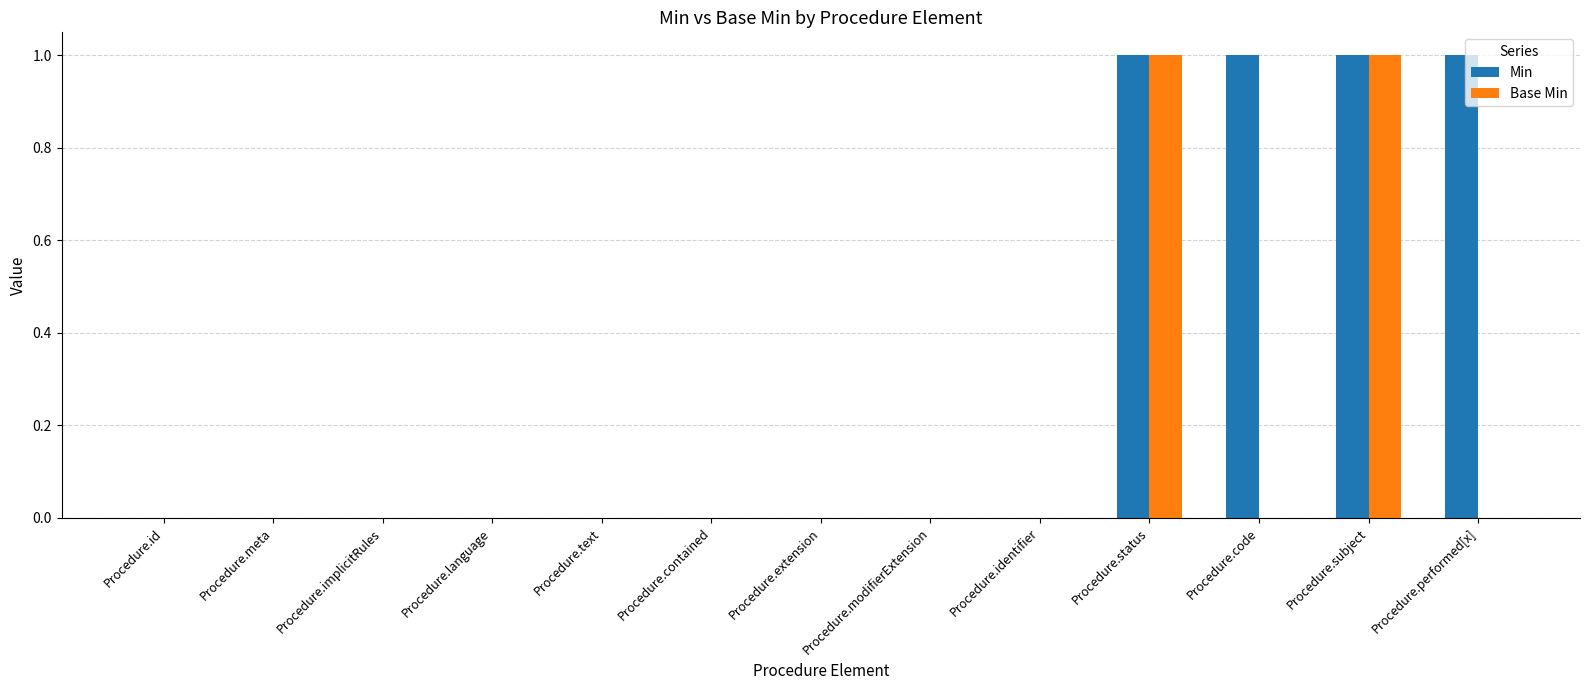

True or false: Min has a value of 1 at Procedure.subject.

True